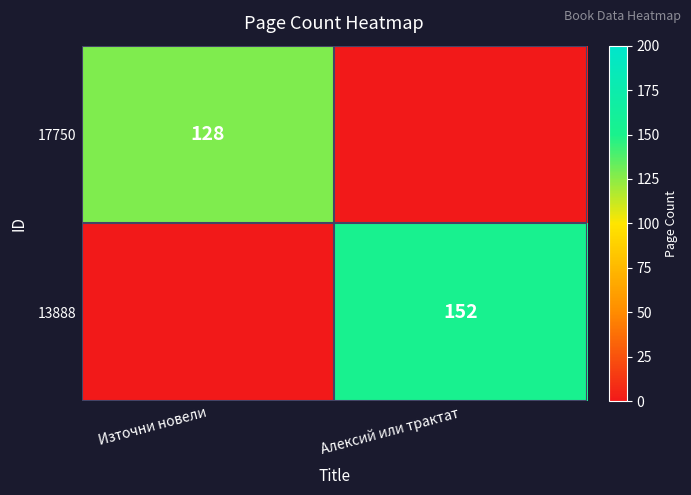

Is it true that 17750 equals 230 at Източни новели?

False